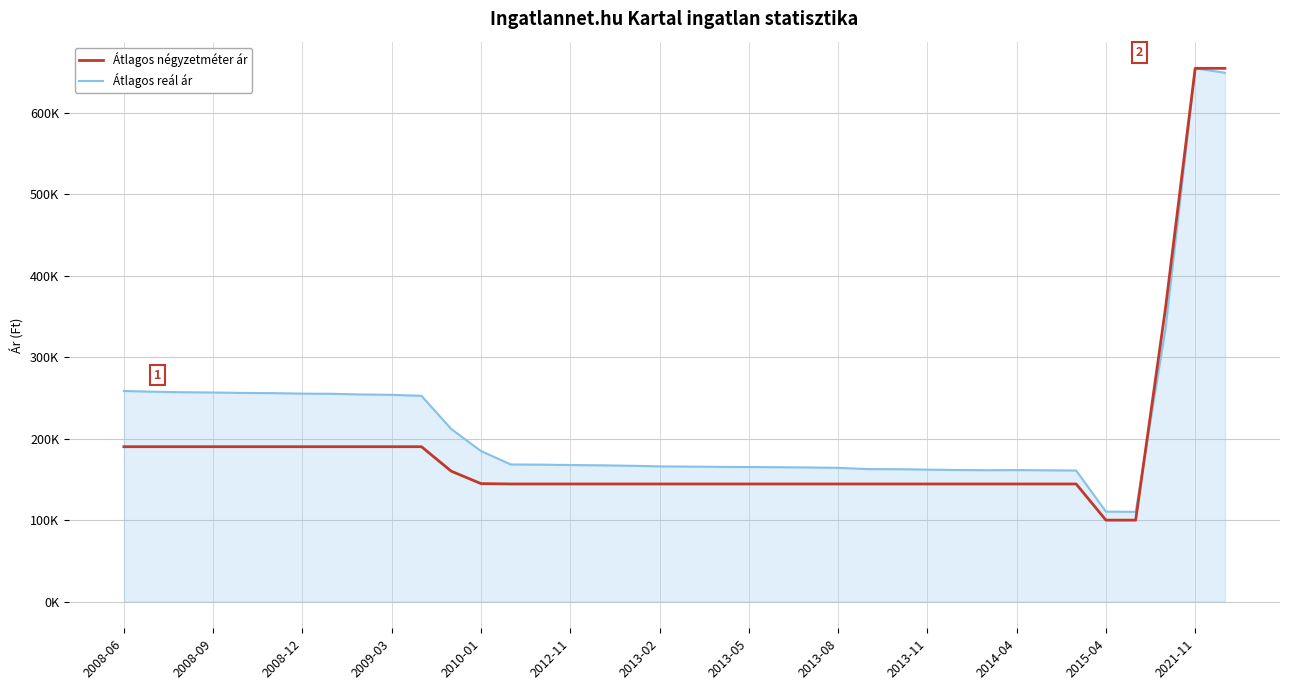

Which series has the widest spread of values?

Átlagos négyzetméter ár